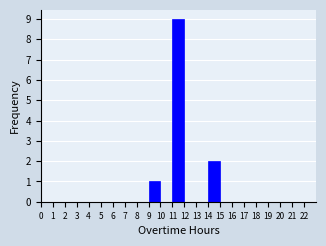

Which range on the x-axis has the tallest bar?

11 to 12